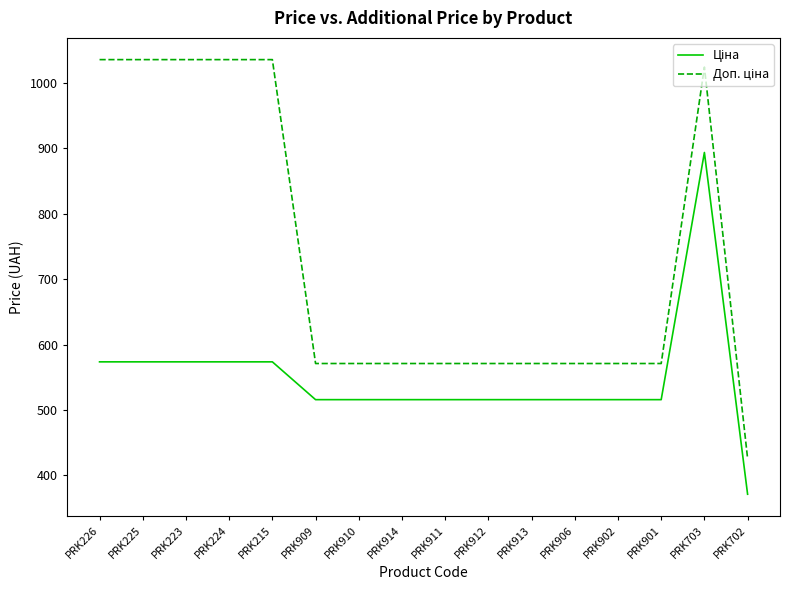

What is the difference between the highest and lowest values at PRK223?

461.6